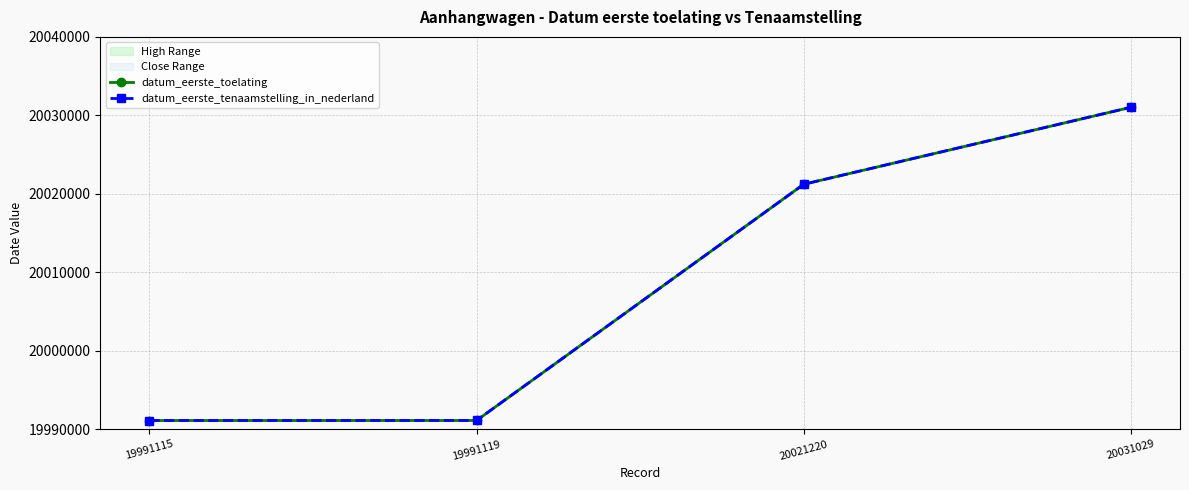

How many data points in datum_eerste_tenaamstelling_in_nederland are above 20021220?

1